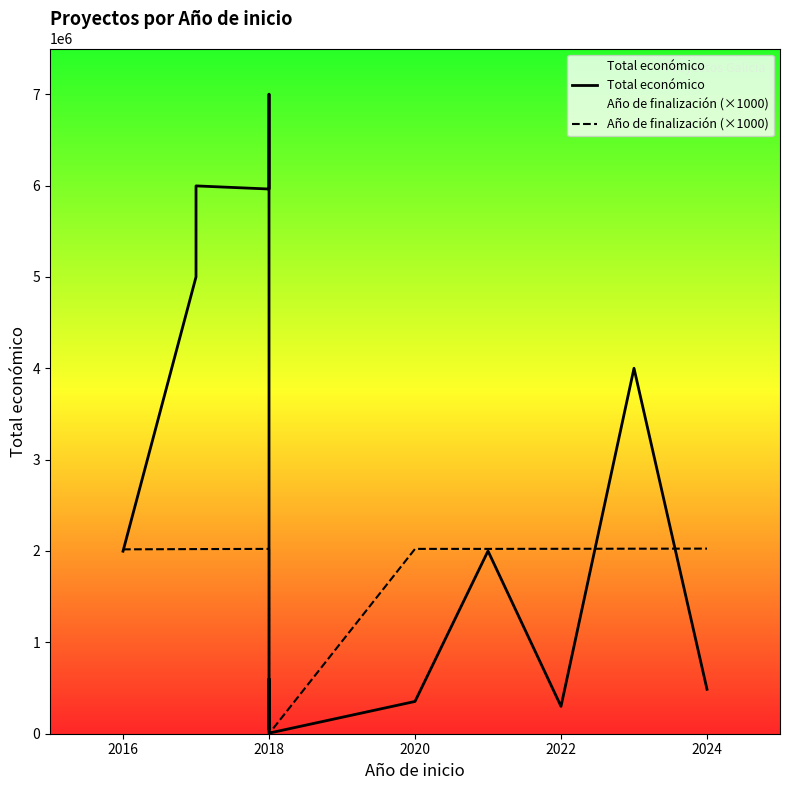

What is the difference between the second highest and minimum values in the Año de finalización (×1000) series?

2025000